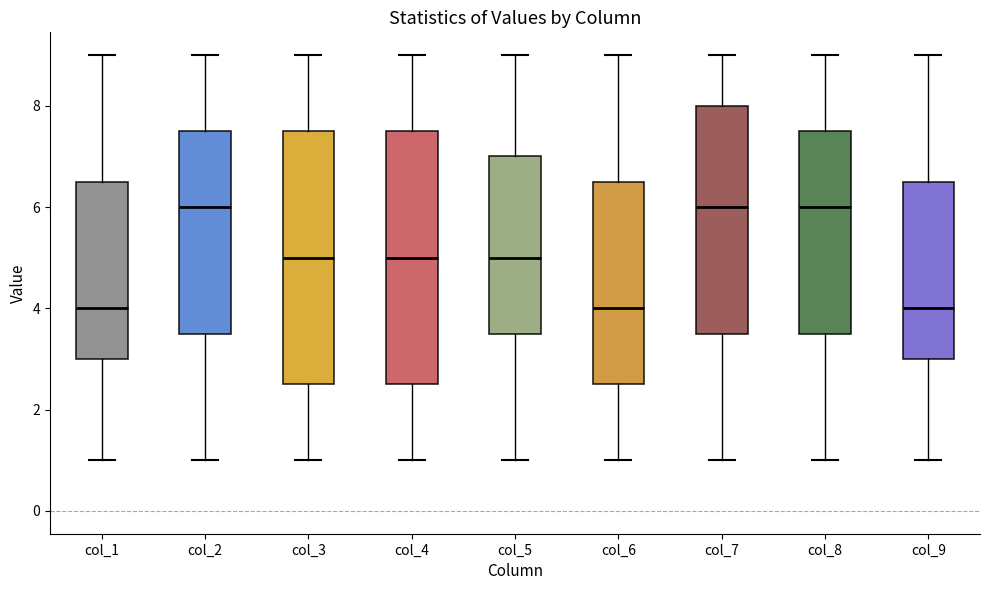

Reading left to right, transcribe this box plot: for each box, give where its median line is, the range the box spans, and where its two whiskers end, as read against the y-axis. The values are not printed on the chart, so give them approximately, as read against the axis.

col_1: median 4.0, box 3.0 to 6.6, whiskers 1.0 to 9.0
col_2: median 6.0, box 3.6 to 7.6, whiskers 1.0 to 9.0
col_3: median 5.0, box 2.6 to 7.6, whiskers 1.0 to 9.0
col_4: median 5.0, box 2.6 to 7.6, whiskers 1.0 to 9.0
col_5: median 5.0, box 3.6 to 7.0, whiskers 1.0 to 9.0
col_6: median 4.0, box 2.6 to 6.6, whiskers 1.0 to 9.0
col_7: median 6.0, box 3.6 to 8.0, whiskers 1.0 to 9.0
col_8: median 6.0, box 3.6 to 7.6, whiskers 1.0 to 9.0
col_9: median 4.0, box 3.0 to 6.6, whiskers 1.0 to 9.0